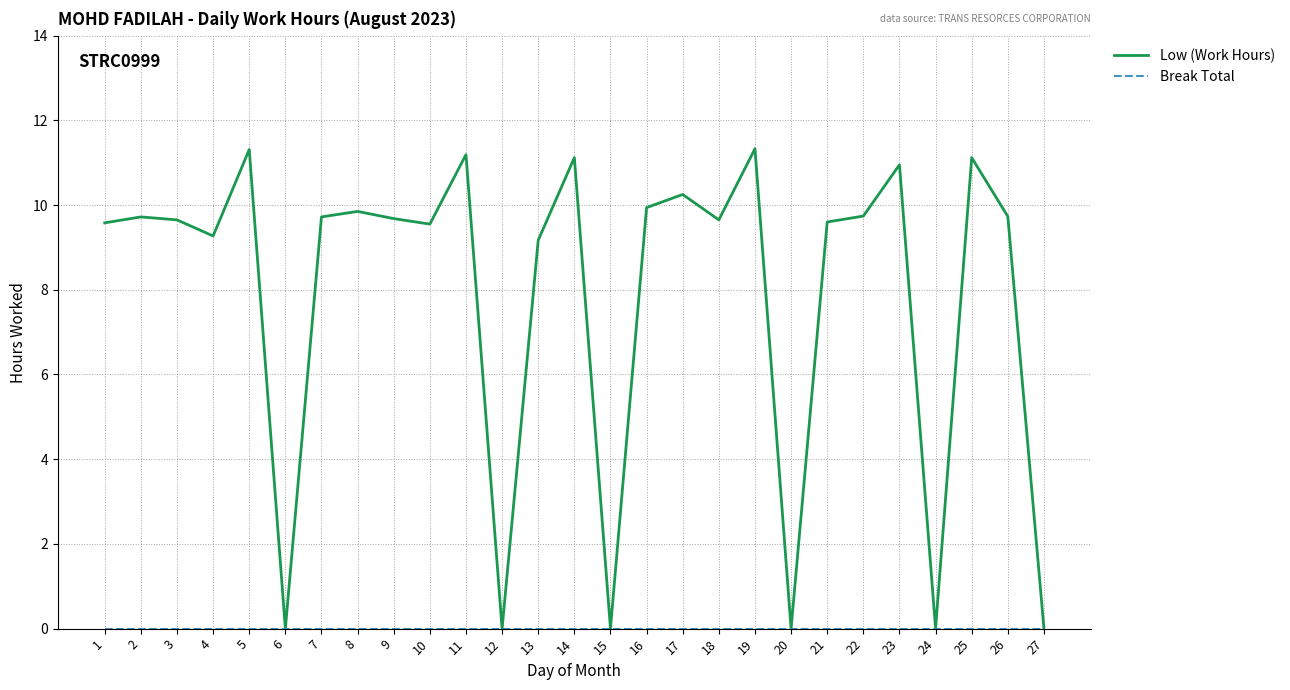

Between 15 and 23, which series saw the biggest shift?

Low (Work Hours)